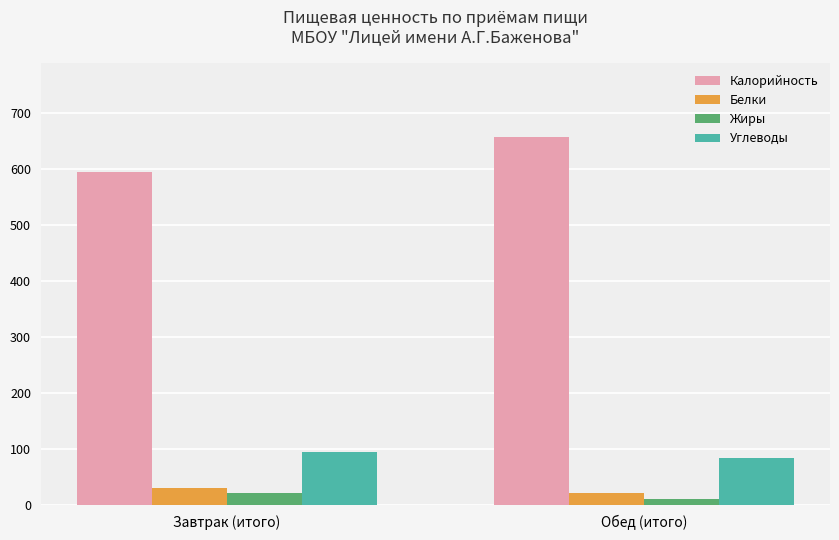

What is the greatest value displayed?

656.9